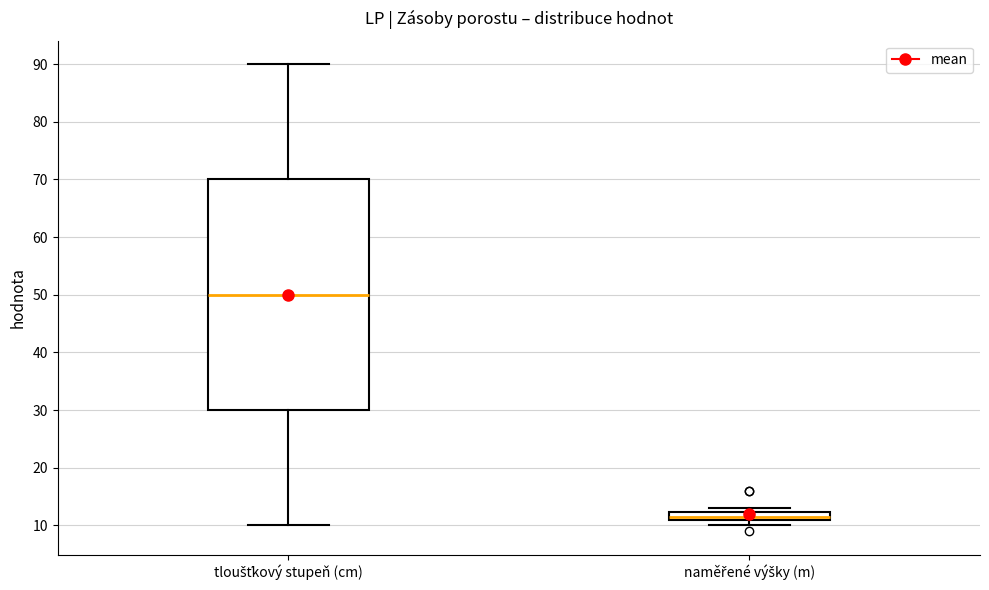

Which box is the tallest, from its lower edge to its upper edge?

tloušťkový stupeň (cm)